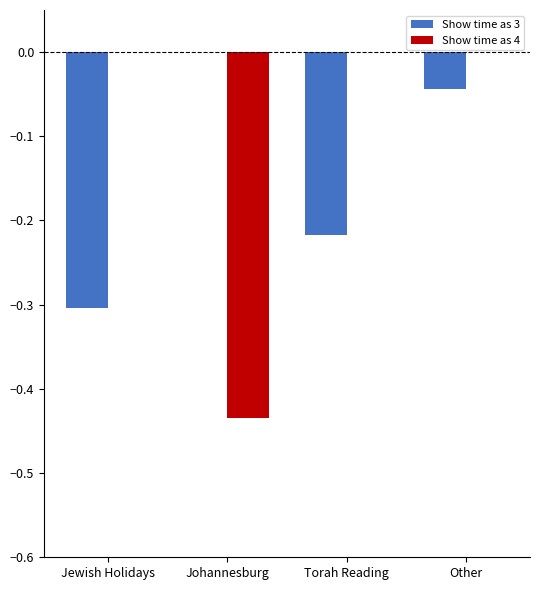

Between Jewish Holidays and Other, which series saw the biggest shift?

Show time as 3